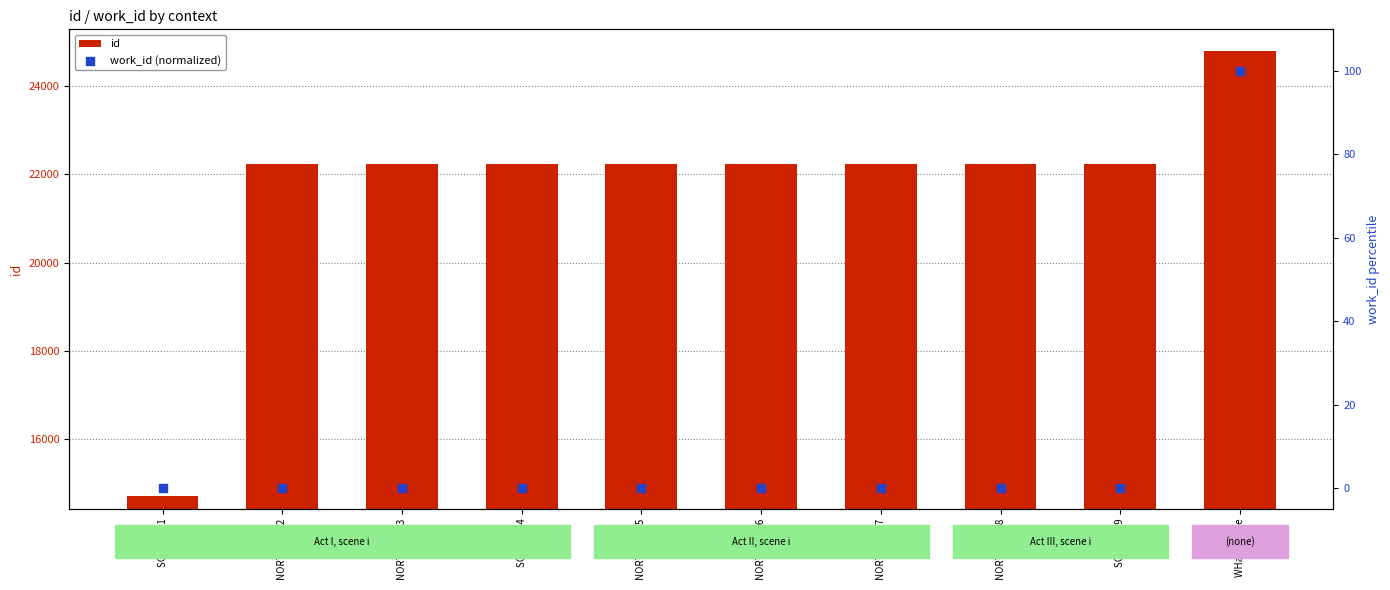

Which series has the largest Y range (max minus min)?

id